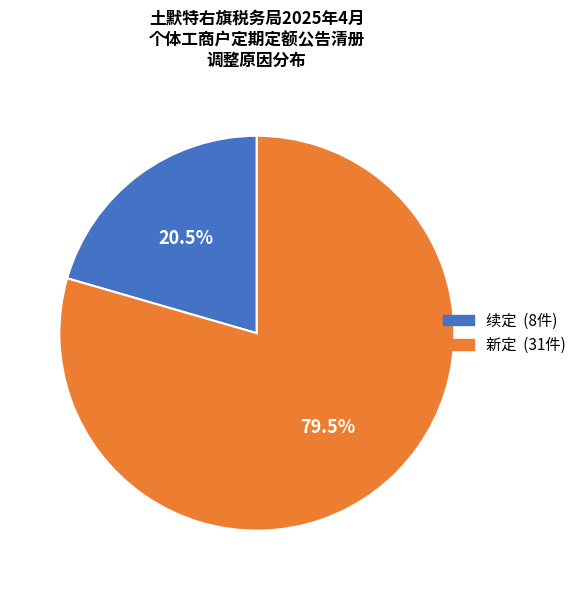

Rank the categories by value from highest to lowest.

新定, 续定